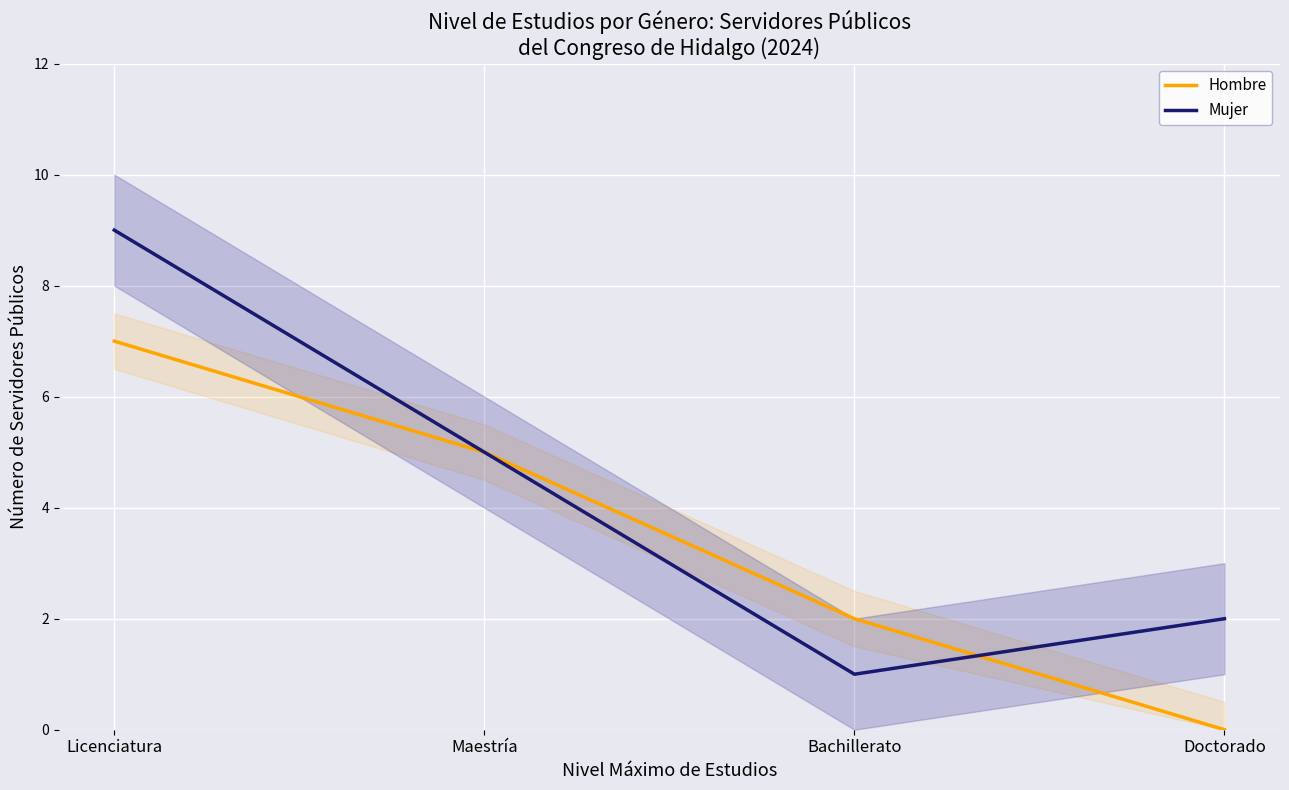

What is the sum of all Hombre values?

14